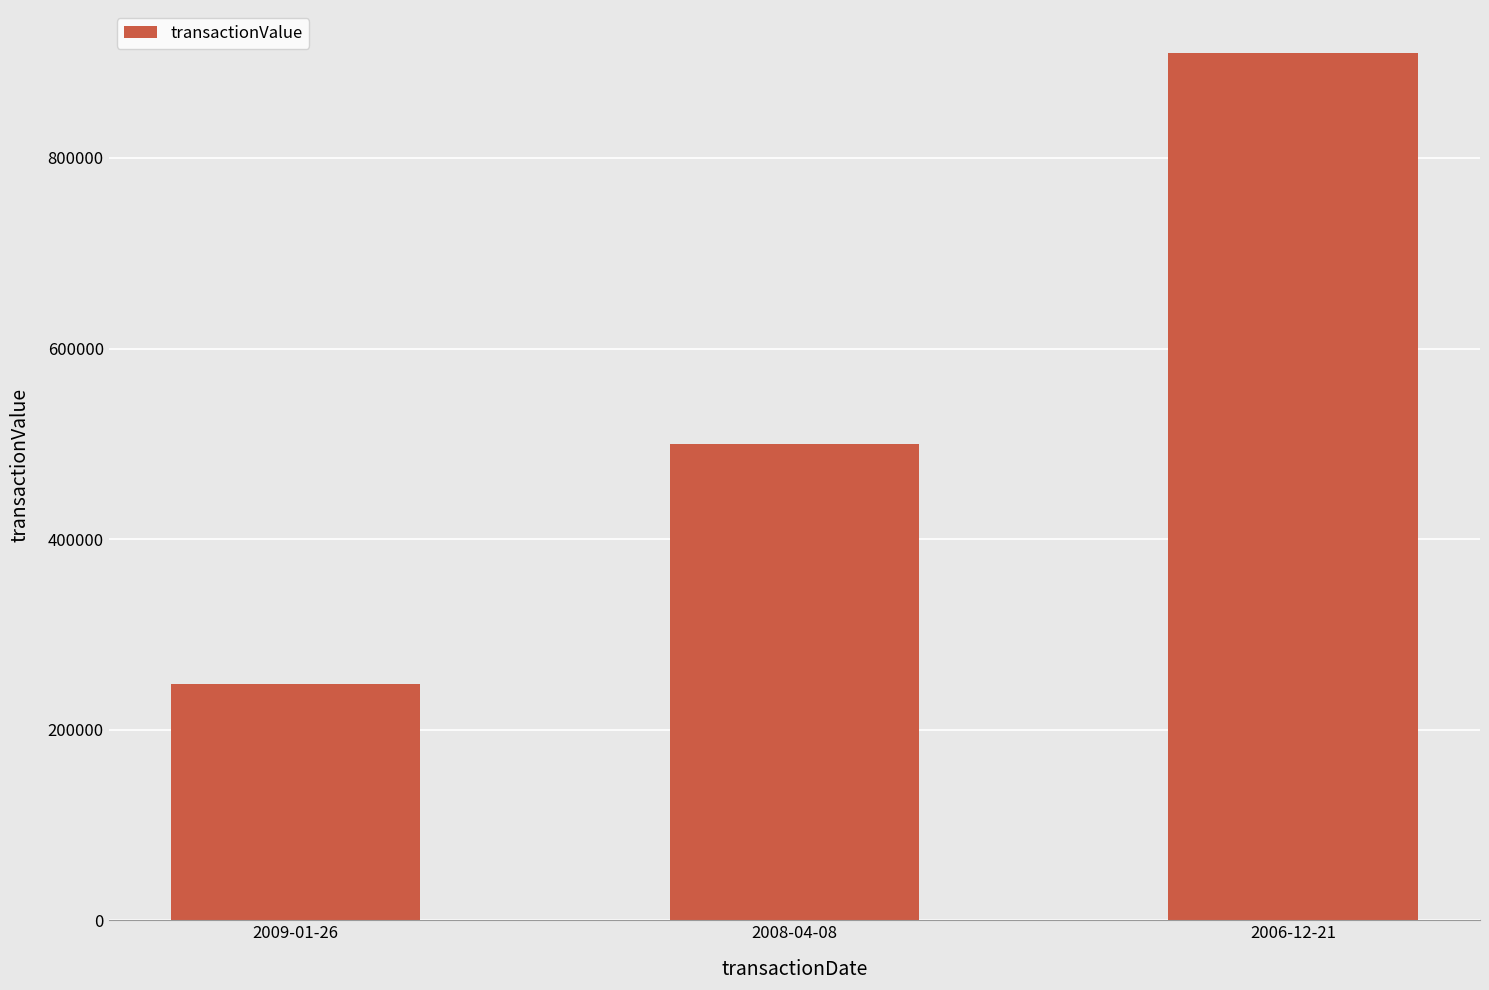

How many series are shown in this chart?

1